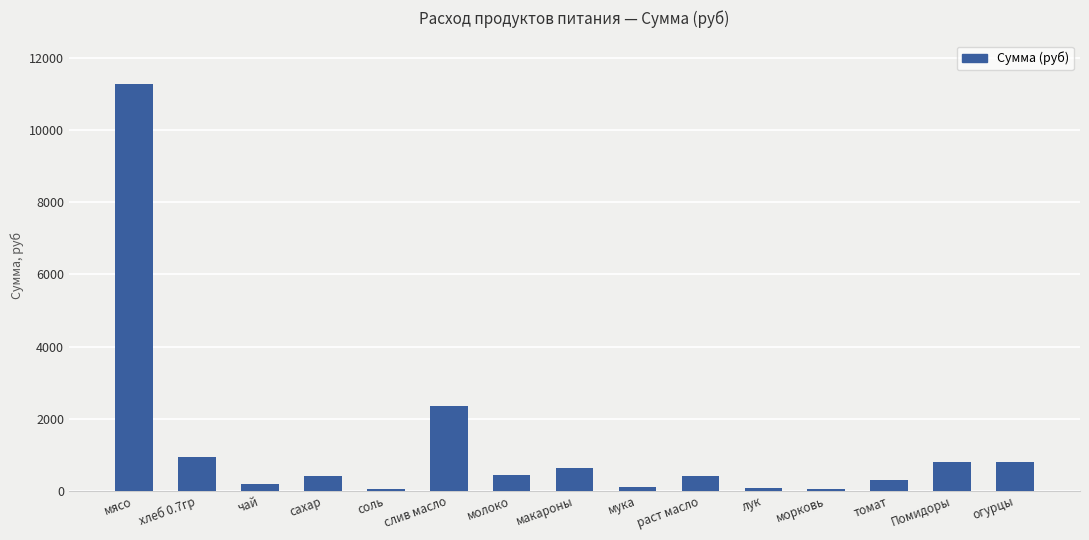

How many series are shown in this chart?

1